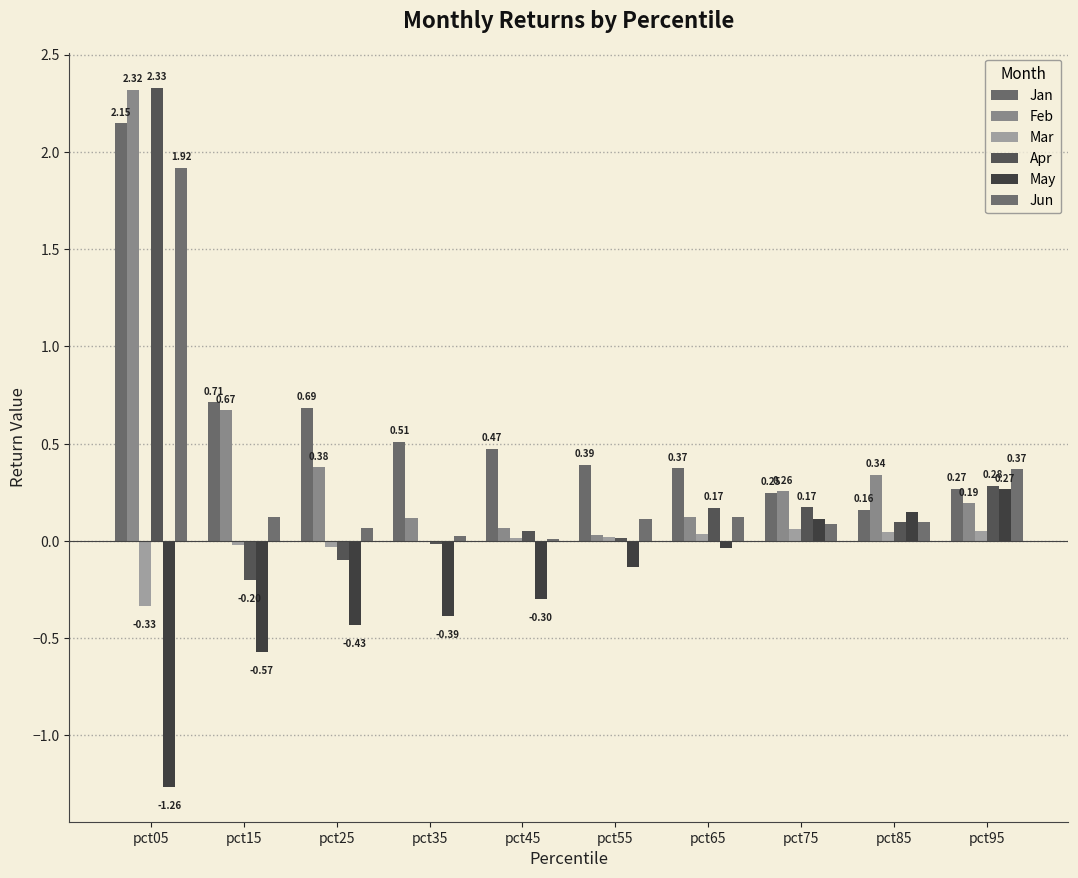

At which category is the sum across all series the highest?

pct05